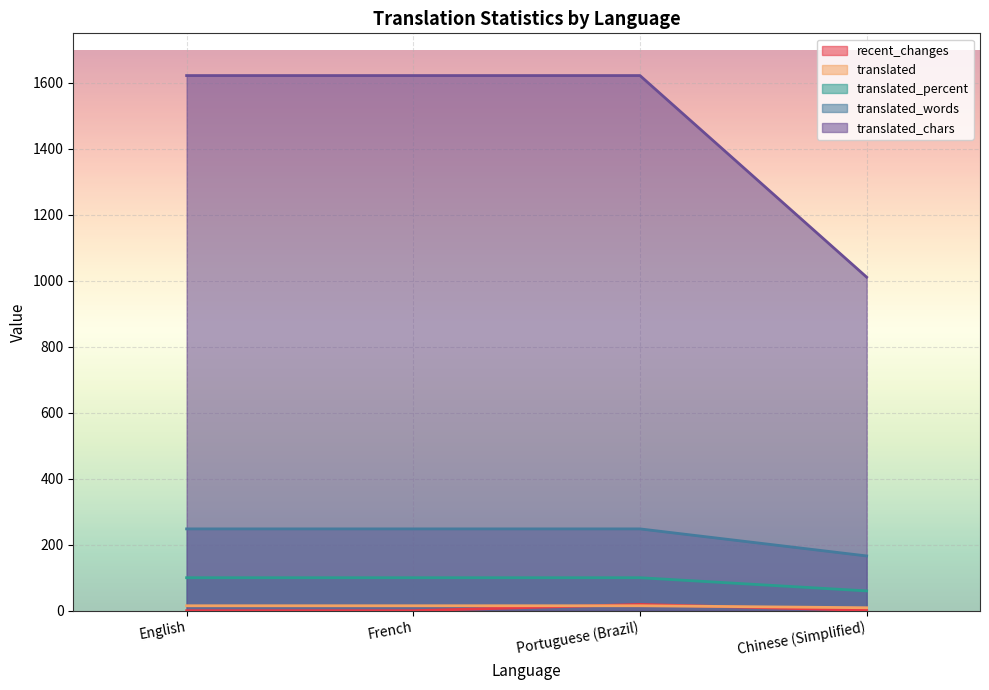

What is the label of the 1st point from the right?

Chinese (Simplified)